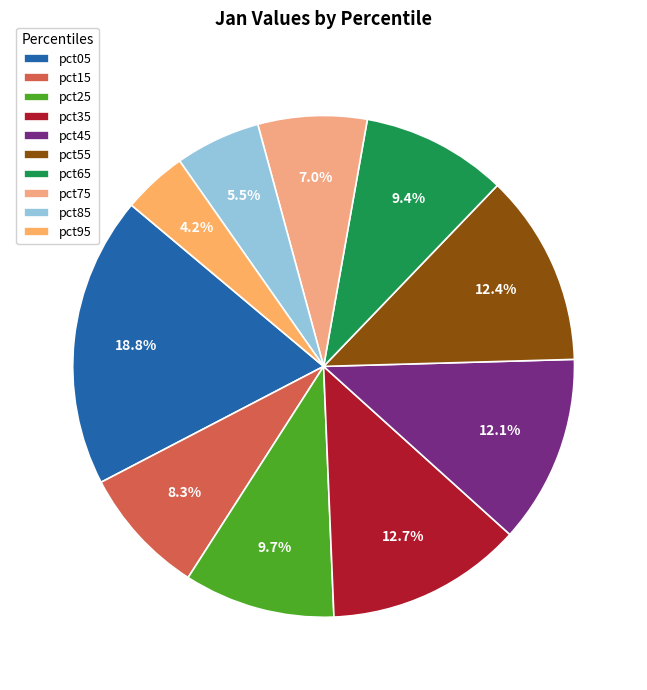

Is there a majority slice in this chart?

No